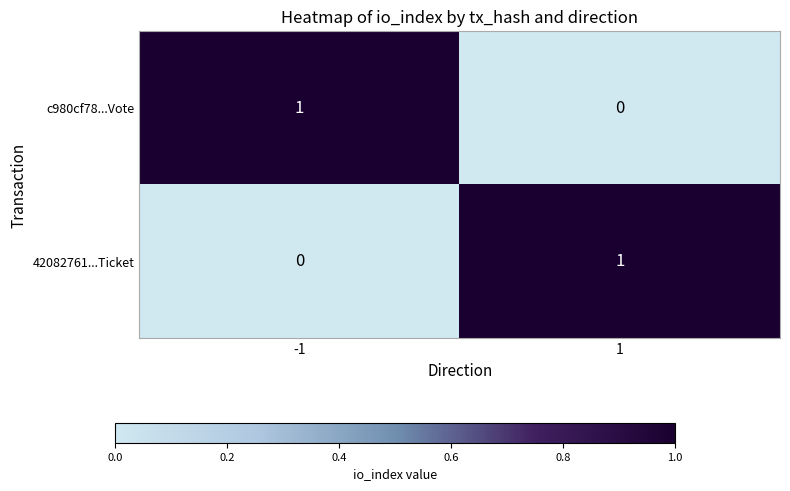

Count the number of data series in this chart.

2